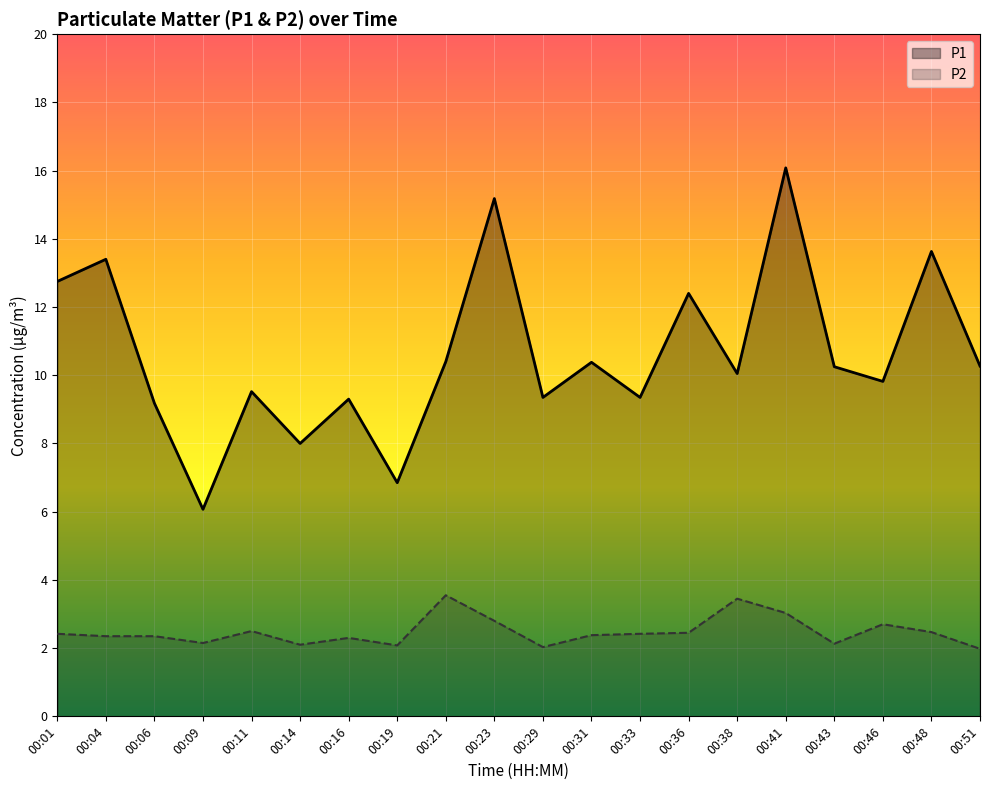

True or false: P1 has a value of 5.8 at 00:43.

False